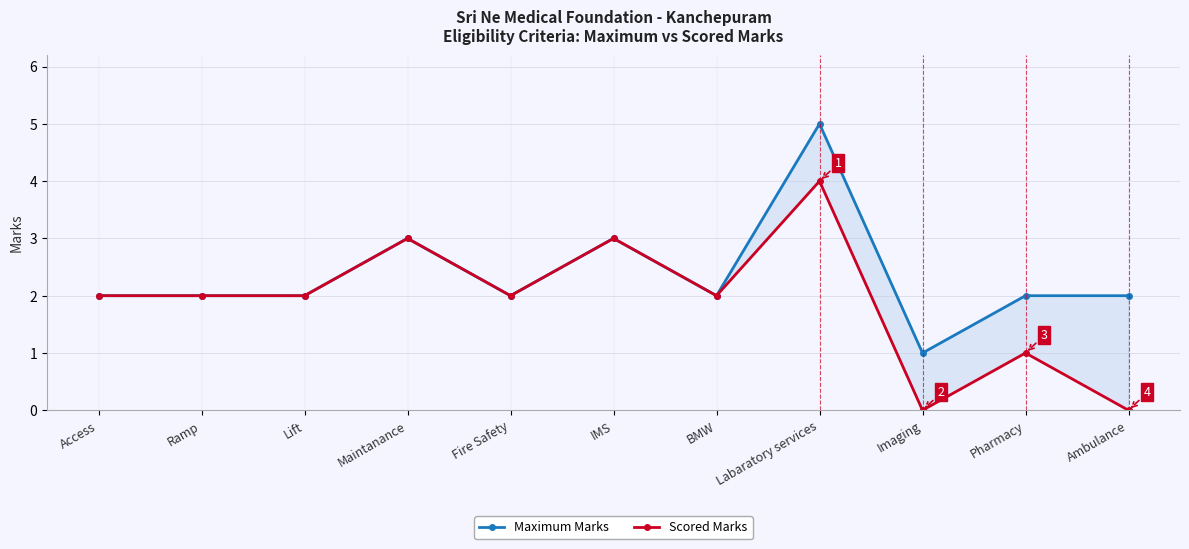

How many lines are shown in the chart?

2